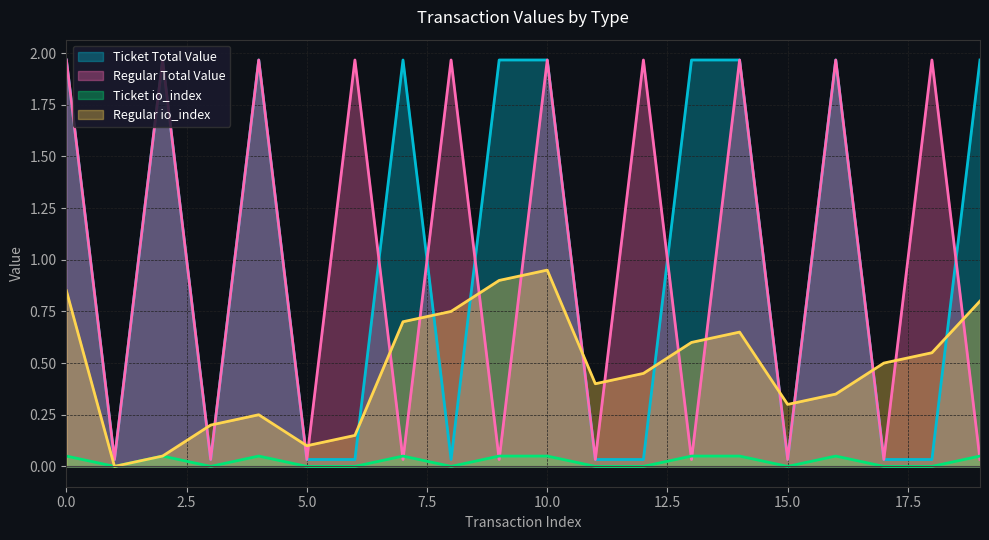

Which series ends up on top after the final intersection of Regular io_index and Ticket Total Value?

Ticket Total Value